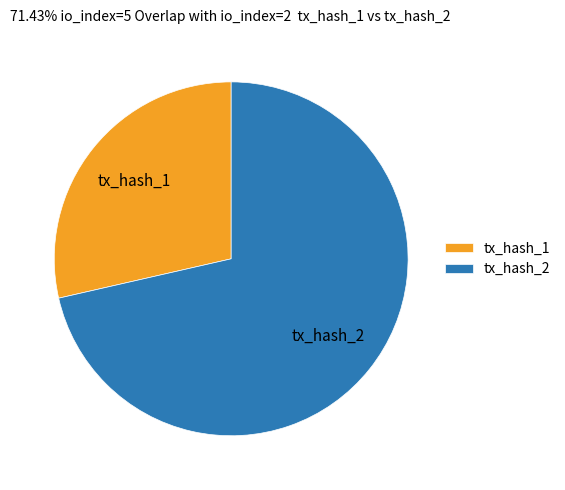

True or false: tx_hash_2 accounts for 60% of the total.

False